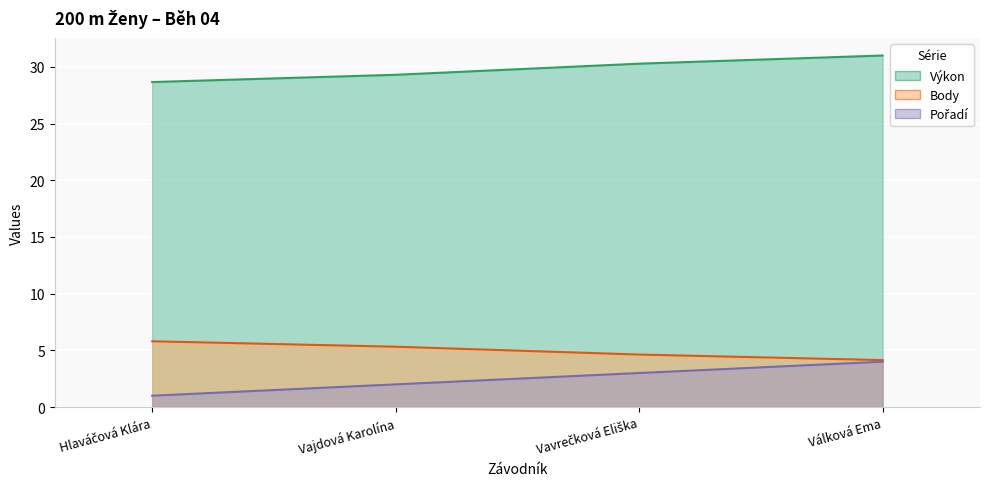

List the series in order of their peak value, lowest first.

Pořadí, Body, Výkon